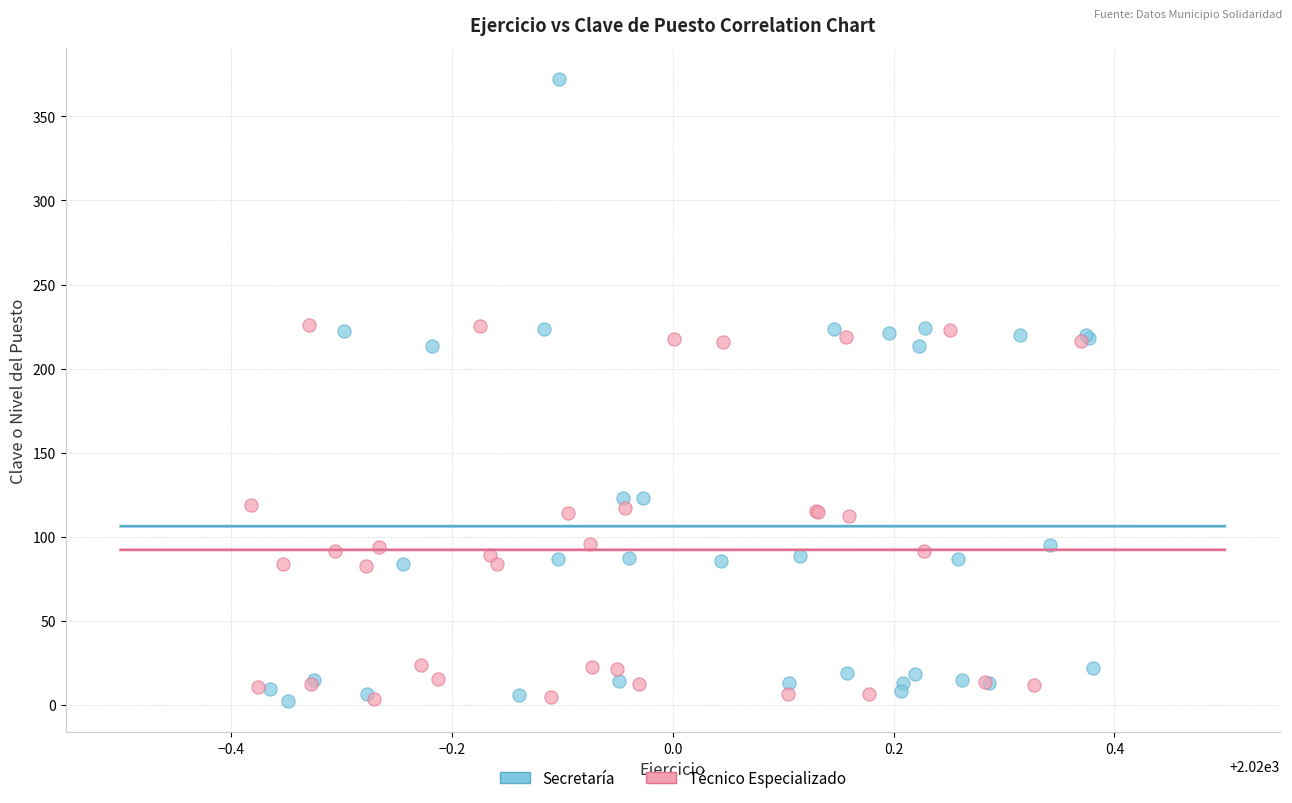

Which series contains the highest Y value?

Secretaría